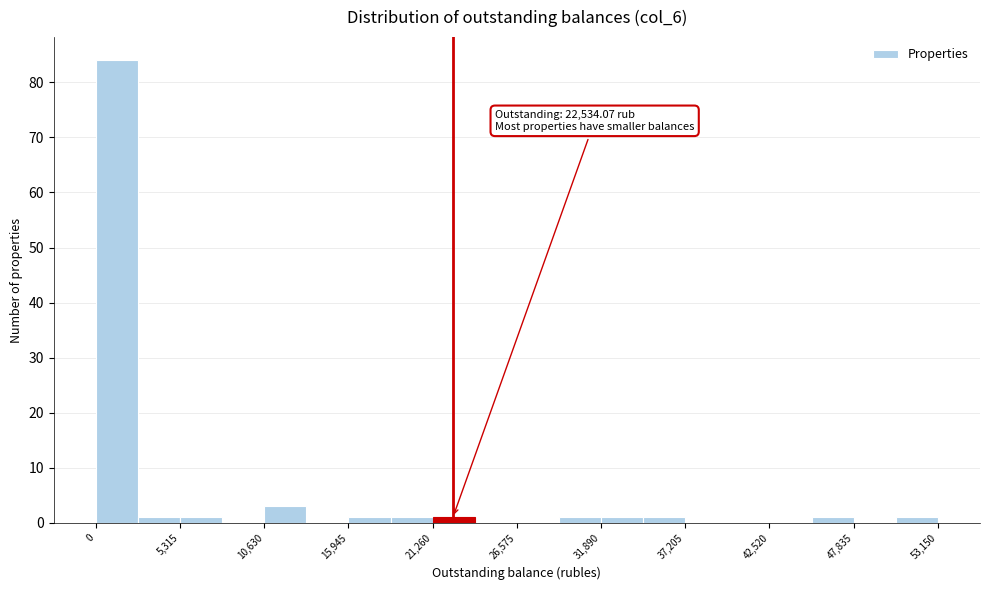

Read against the x-axis, roughly where is the centre of the tallest bar?

1000